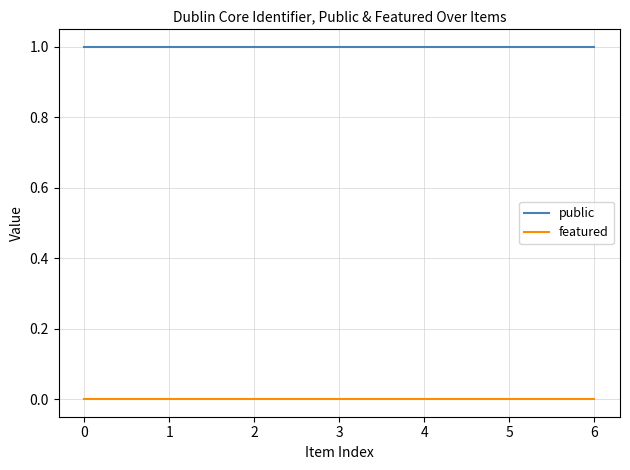

Which series has the largest total across all categories?

public